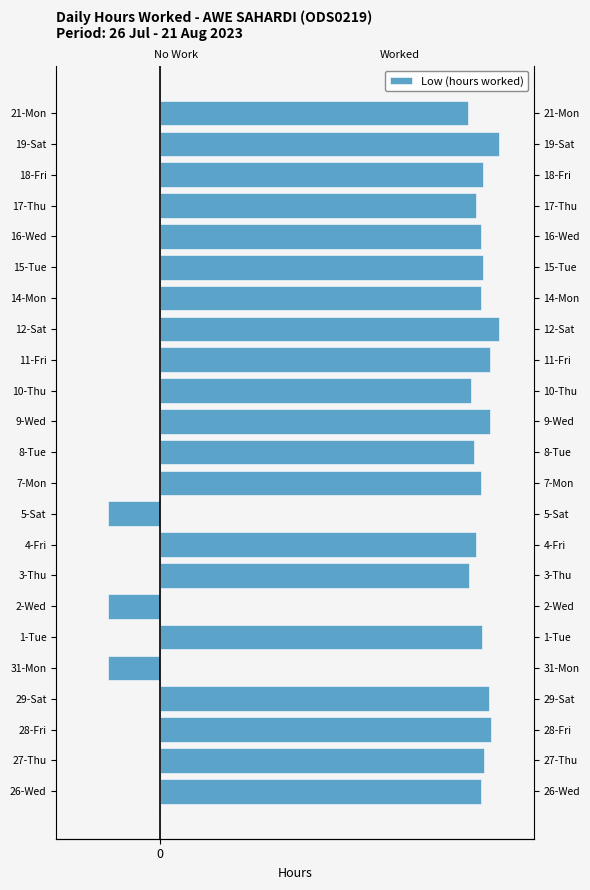

Is it true that the value at 18-Fri is 4.5?

False